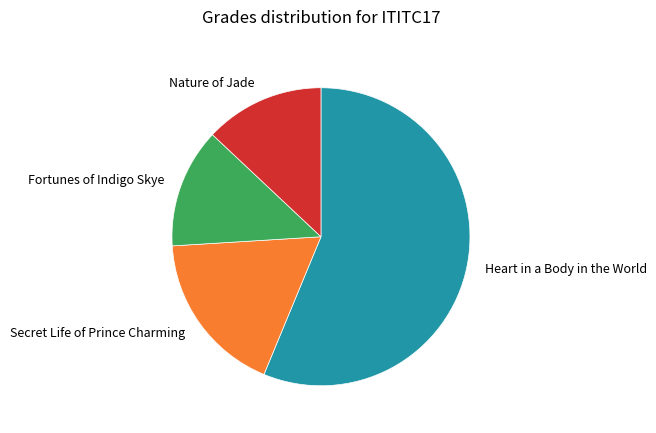

Which category accounts for the majority?

Heart in a Body in the World